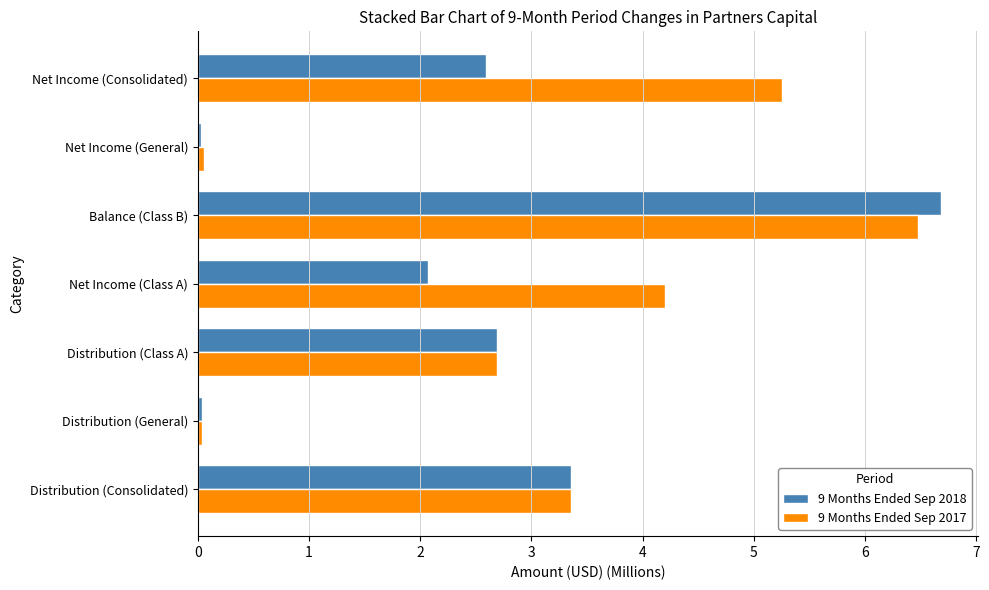

Rank the series by their average value, from lowest to highest.

9 Months Ended Sep 2018, 9 Months Ended Sep 2017